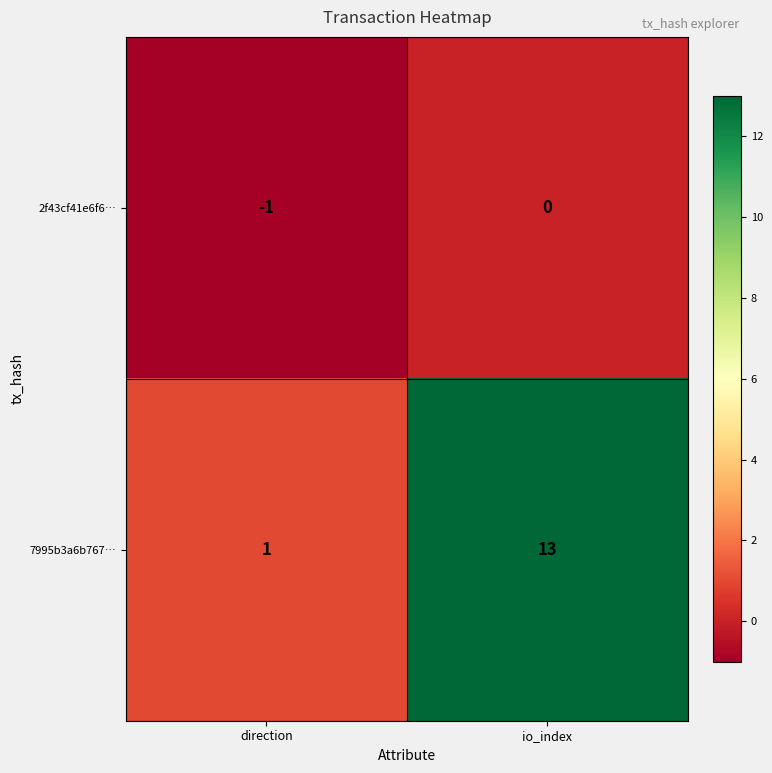

Which label corresponds to the largest value in the chart?

io_index